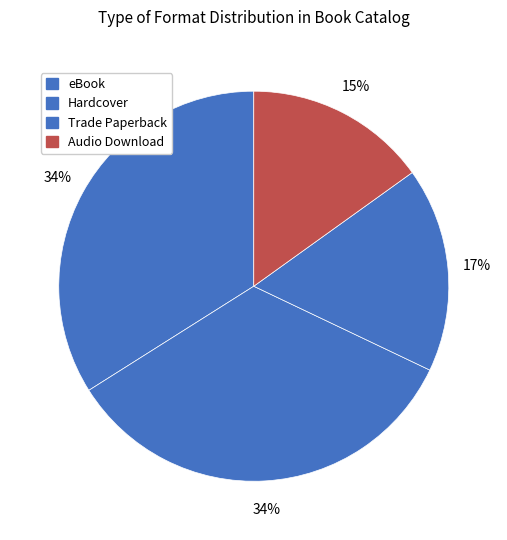

How many segments does this pie chart have?

4